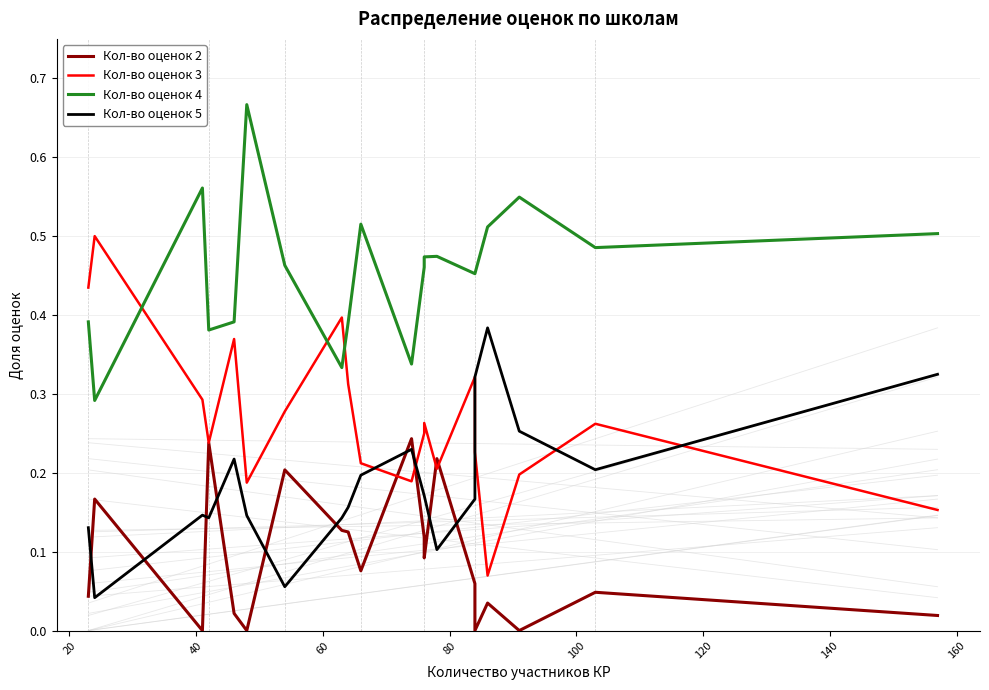

How many interior local peaks does the Кол-во оценок 2 series have?

7